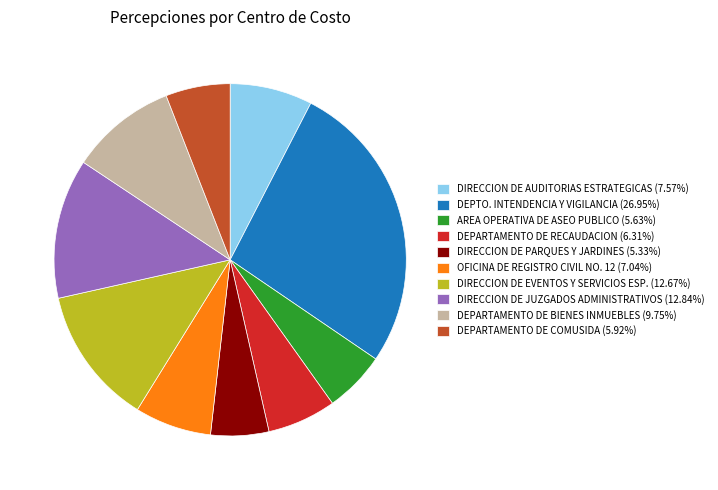

Is there a majority slice in this chart?

No